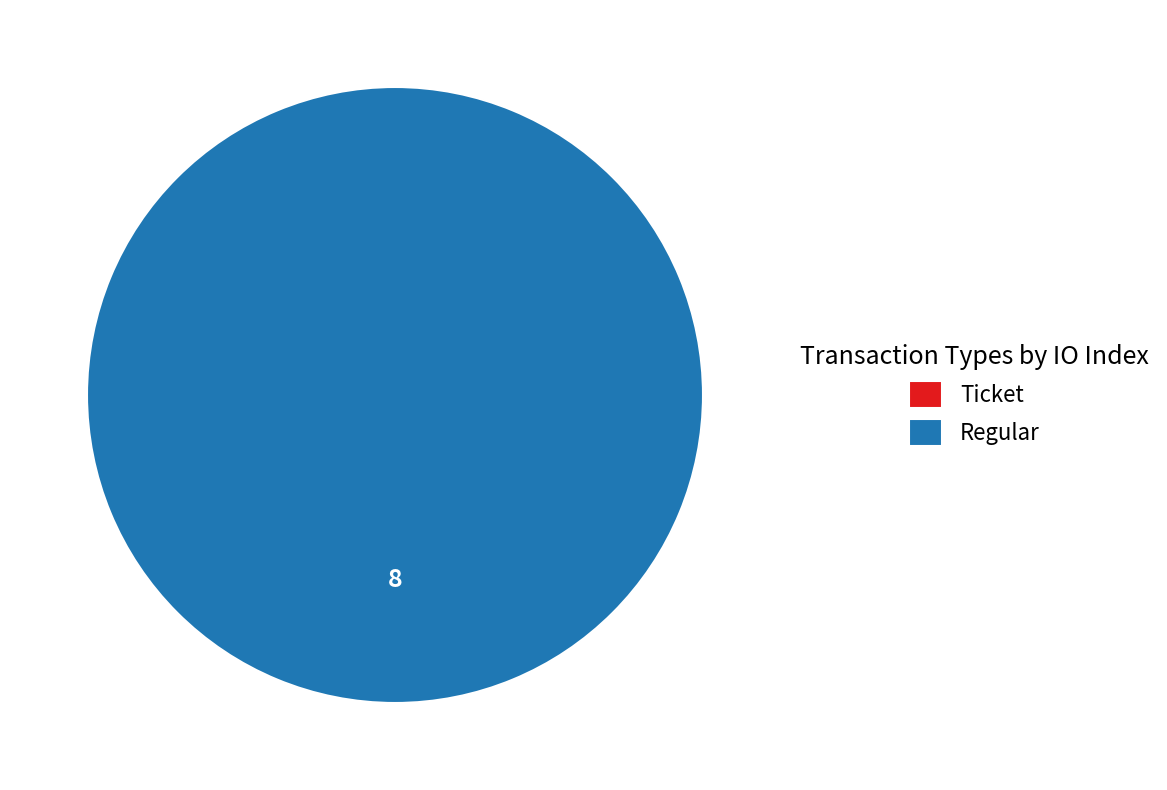

Does Regular account for over 50% of the chart?

Yes